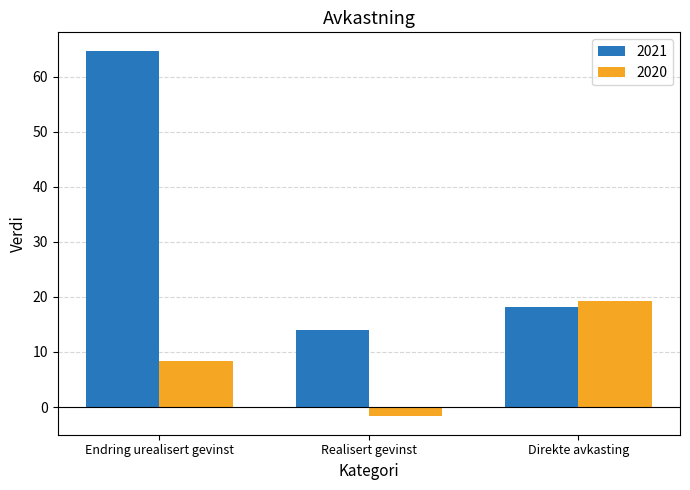

Rank the series at Endring urealisert gevinst from lowest to highest value.

2020, 2021